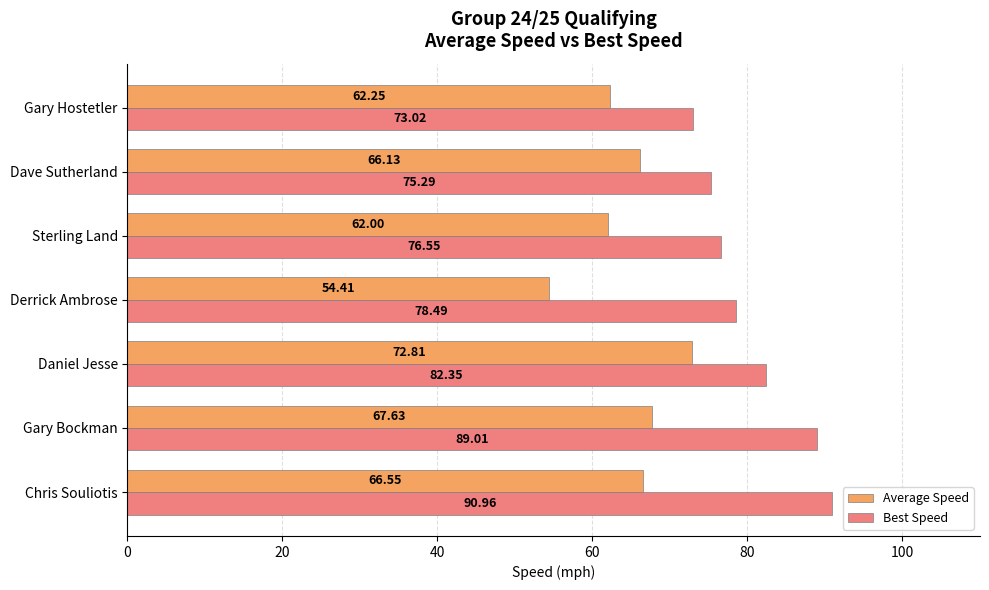

Is the value of Best Speed at Derrick Ambrose greater than the value of Average Speed at Derrick Ambrose?

Yes